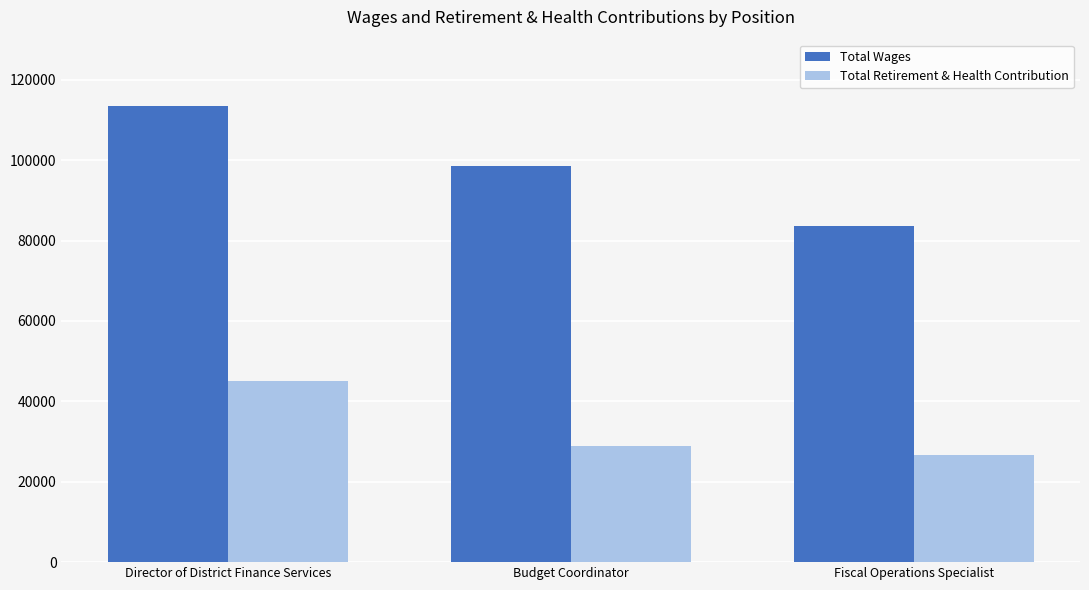

Reading left to right, transcribe all the data shown in this chart.

Total Wages: 113418	98621	83514
Total Retirement & Health Contribution: 45073	29008	26676